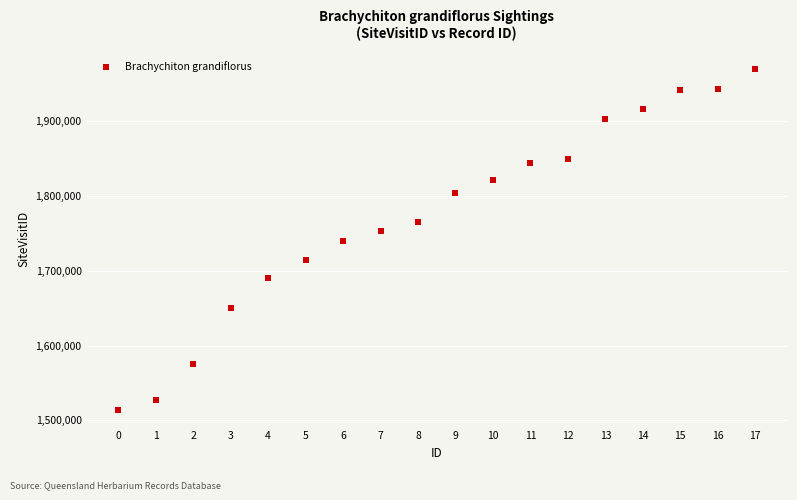

What is the range of Y values (max minus min)?

456001